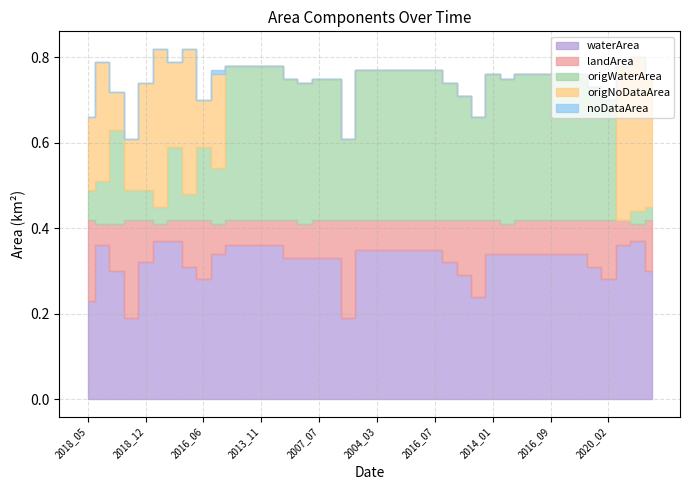

In origNoDataArea, how many points are lower than both neighbors (excluding endpoints)?

3